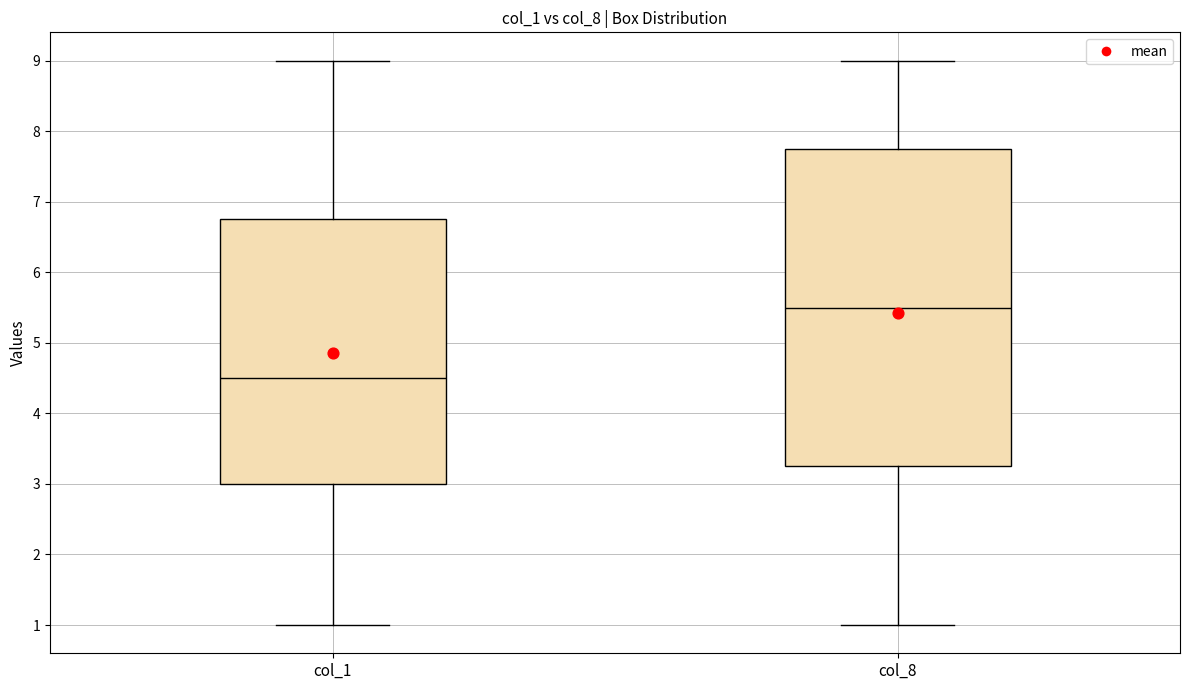

Reading left to right, read every box against the y-axis: the position of its median line, the range the box covers, and the ends of its whiskers. The values are not printed on the chart, so give them approximately, as read against the axis.

col_1: median 4.5, box 3.0 to 6.8, whiskers 1.0 to 9.0
col_8: median 5.5, box 3.3 to 7.8, whiskers 1.0 to 9.0